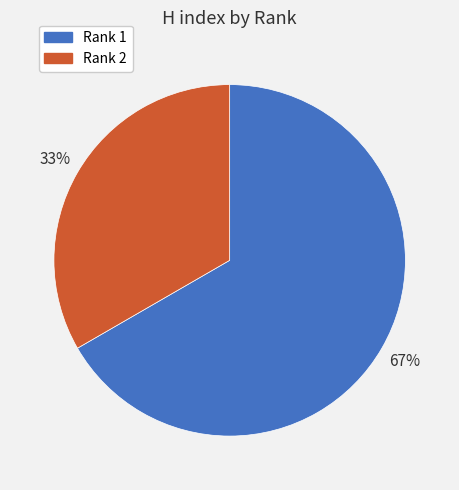

Which slice is the largest?

Rank 1